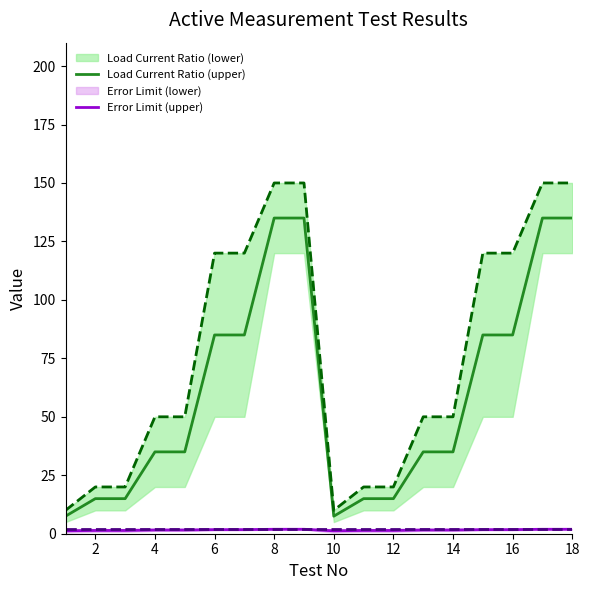

True or false: Load Current Ratio (upper) has more than 1 points higher than both neighbors.

False